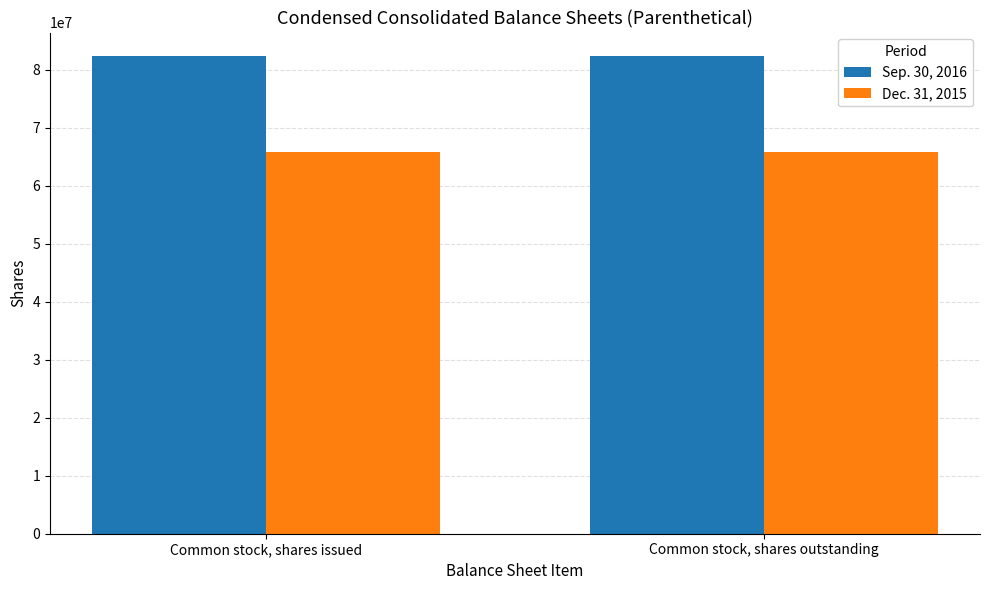

What is the total value across all series at Common stock, shares outstanding?

148012156